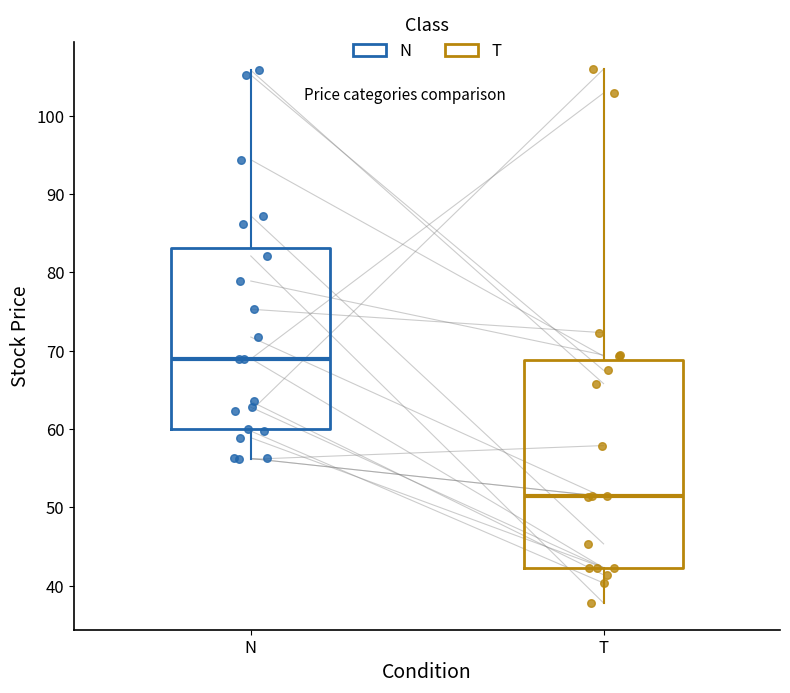

Which box's median line is the lowest?

T